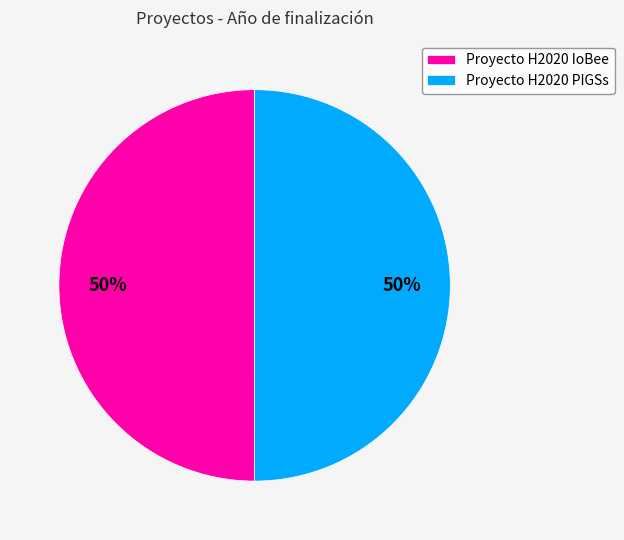

Is the sum of Proyecto H2020 PIGSs and Proyecto H2020 IoBee greater than half?

Yes